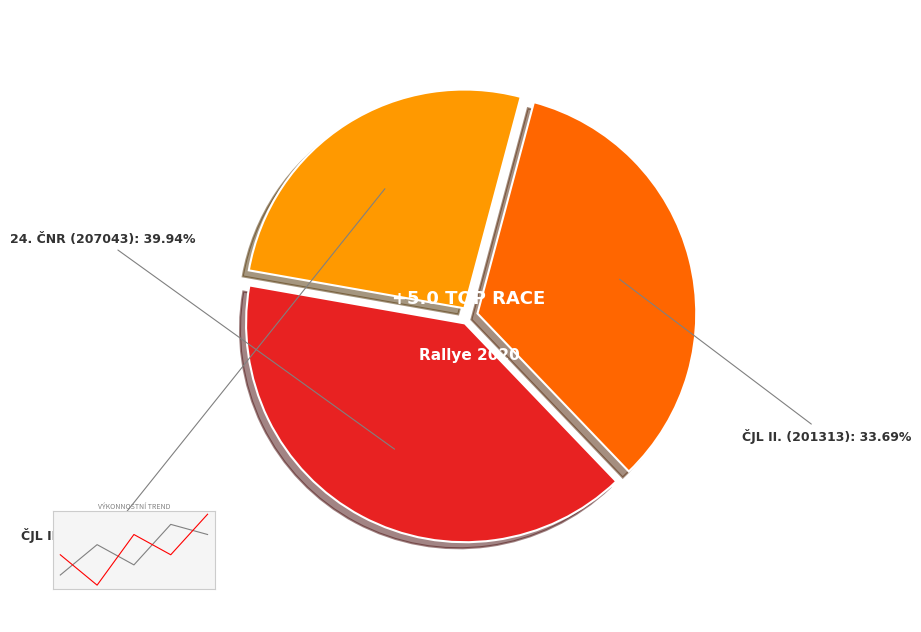

What percentage is NOT represented by 24. Česká námořní rallye (207043)?

60.1%